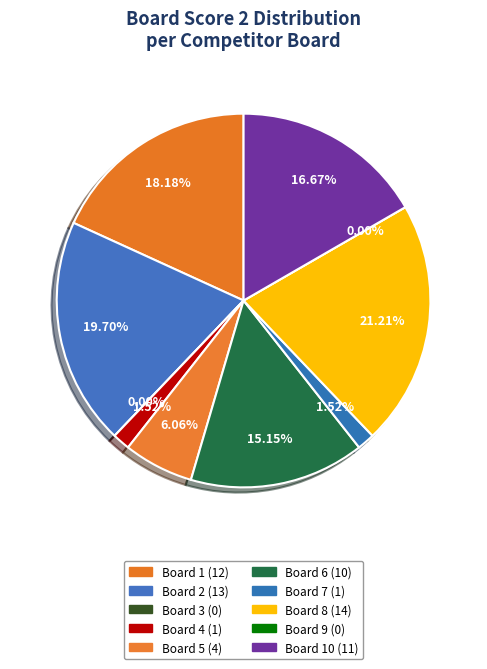

What is the ratio of the value at 2 to the value at 6?

1.3